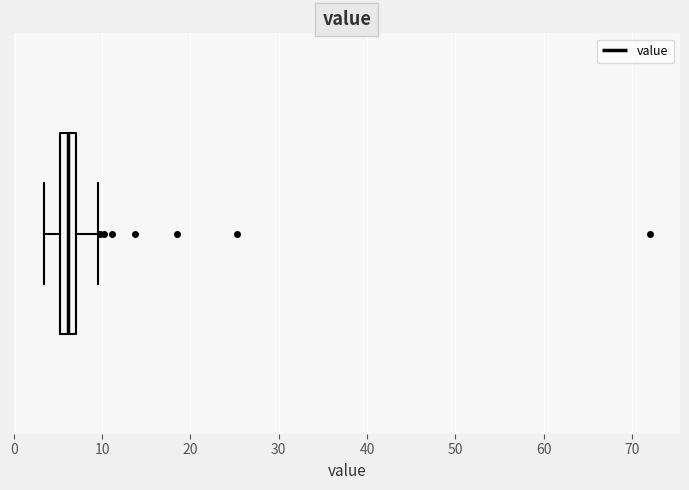

Read this box plot against the x-axis: the position of the median line, the range covered by the box, and the ends of both whiskers. The values are not printed on the chart, so give them approximately, as read against the axis.

median 6, box 5 to 7, whiskers 3 to 10